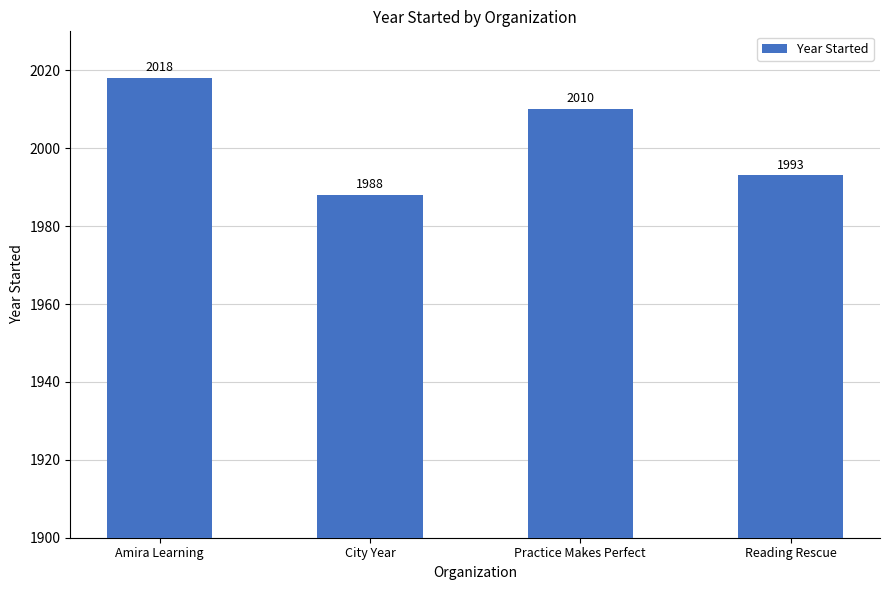

What is the change in value from City Year to Practice Makes Perfect?

+22